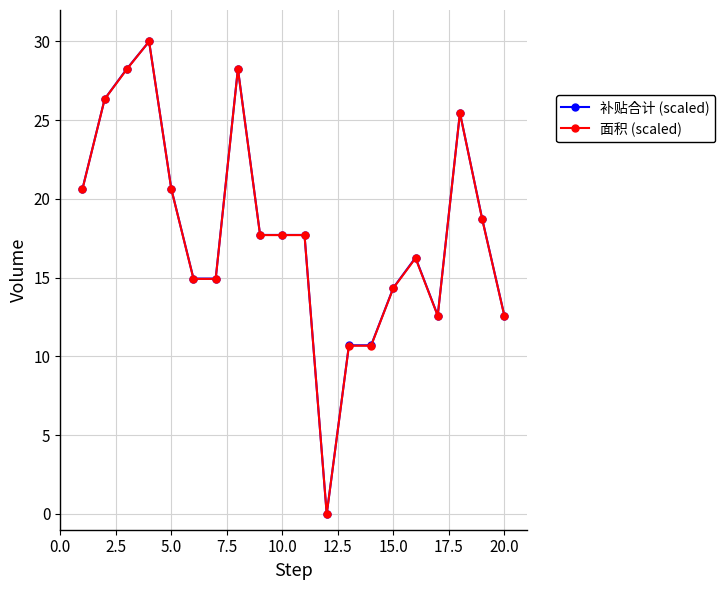

At how many categories does at least one series exceed 10?

19